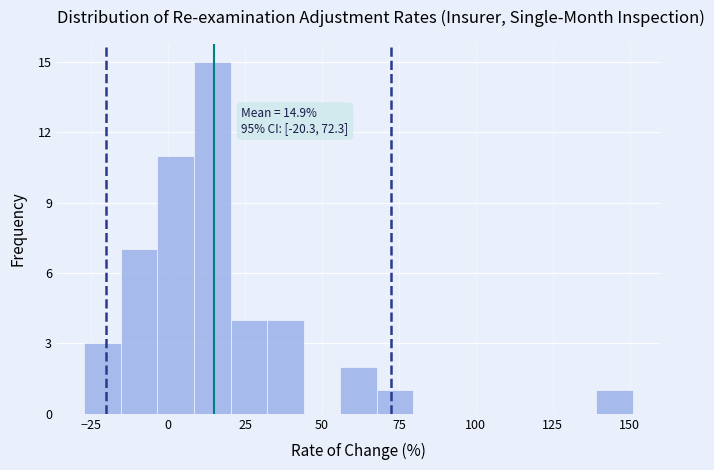

Read against the x-axis, roughly where is the centre of the tallest bar?

15